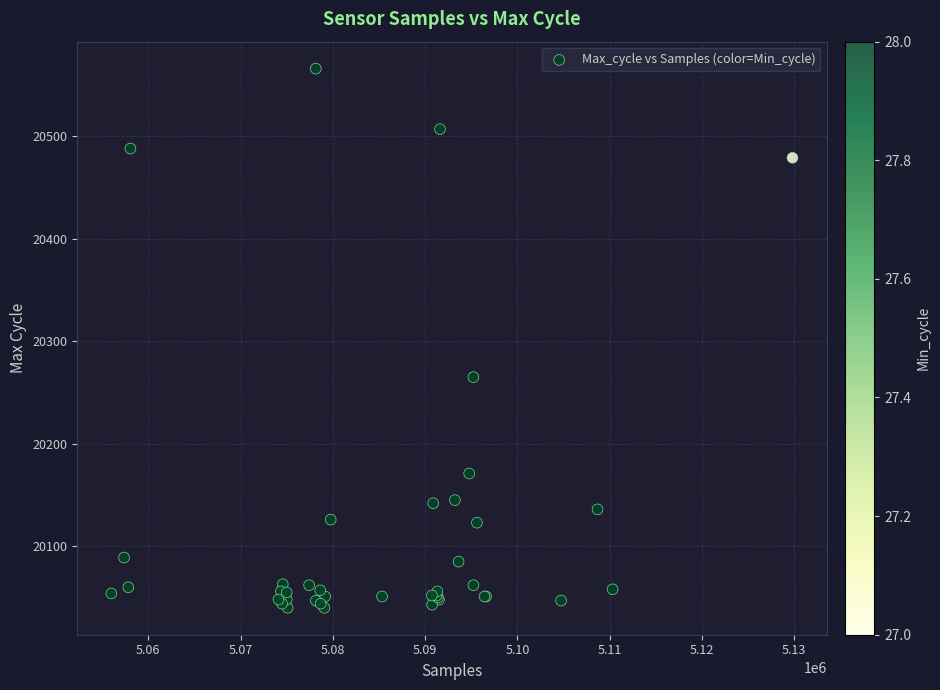

What Y value in the scatter plot is closest to 20303?

20265